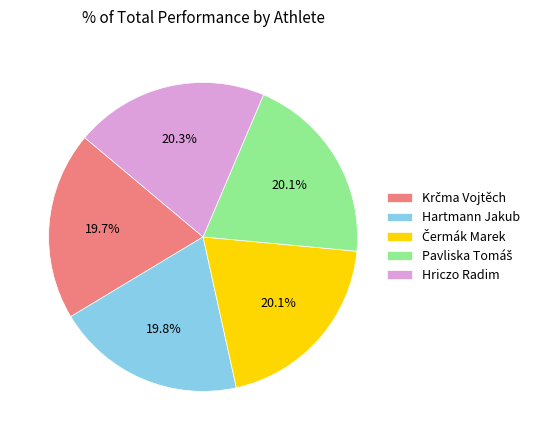

Is there a majority slice in this chart?

No